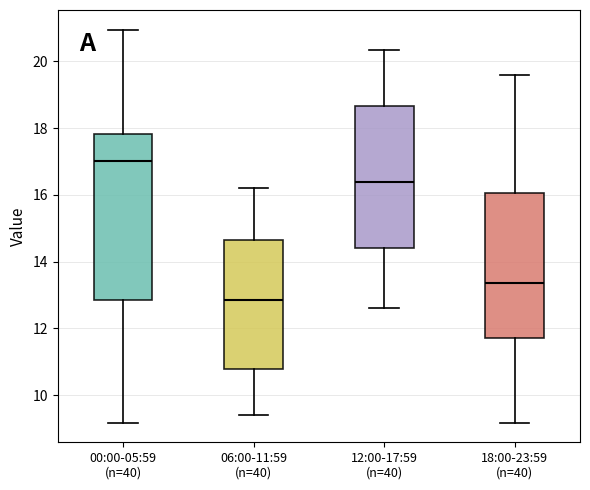

Reading left to right, transcribe this box plot: for each box, give where its median line is, the range the box spans, and where its two whiskers end, as read against the y-axis. The values are not printed on the chart, so give them approximately, as read against the axis.

00:00-05:59 (n=40): median 17.0, box 12.8 to 17.8, whiskers 9.2 to 21.0
06:00-11:59 (n=40): median 12.8, box 10.8 to 14.6, whiskers 9.4 to 16.2
12:00-17:59 (n=40): median 16.4, box 14.4 to 18.6, whiskers 12.6 to 20.4
18:00-23:59 (n=40): median 13.4, box 11.8 to 16.0, whiskers 9.2 to 19.6